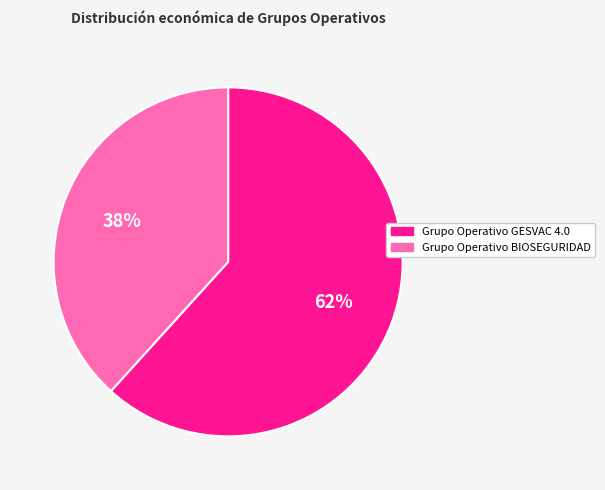

Count the number of slices in the pie.

2